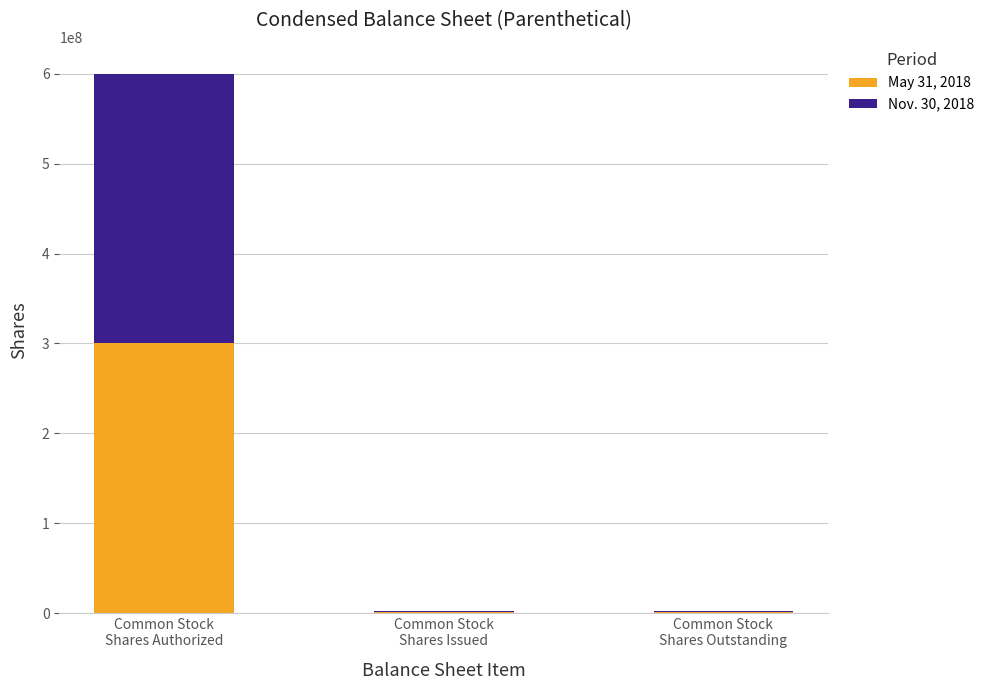

Count the number of categories in the chart.

3